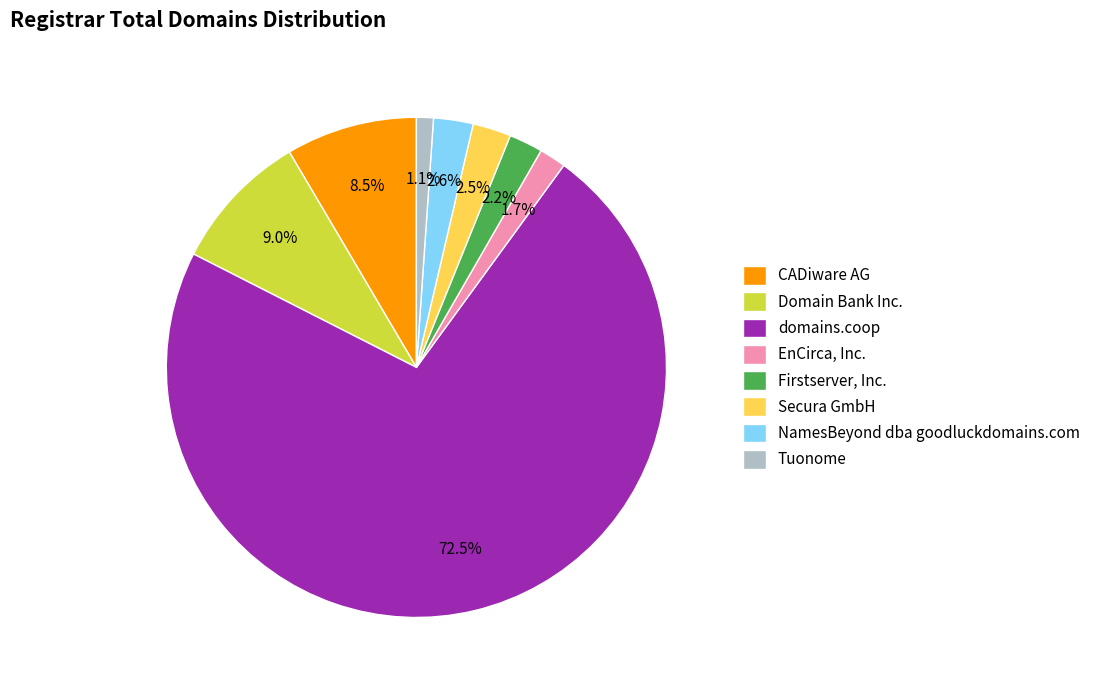

Approximately how many times larger is the value at Secura GmbH compared to CADiware AG?

0.3